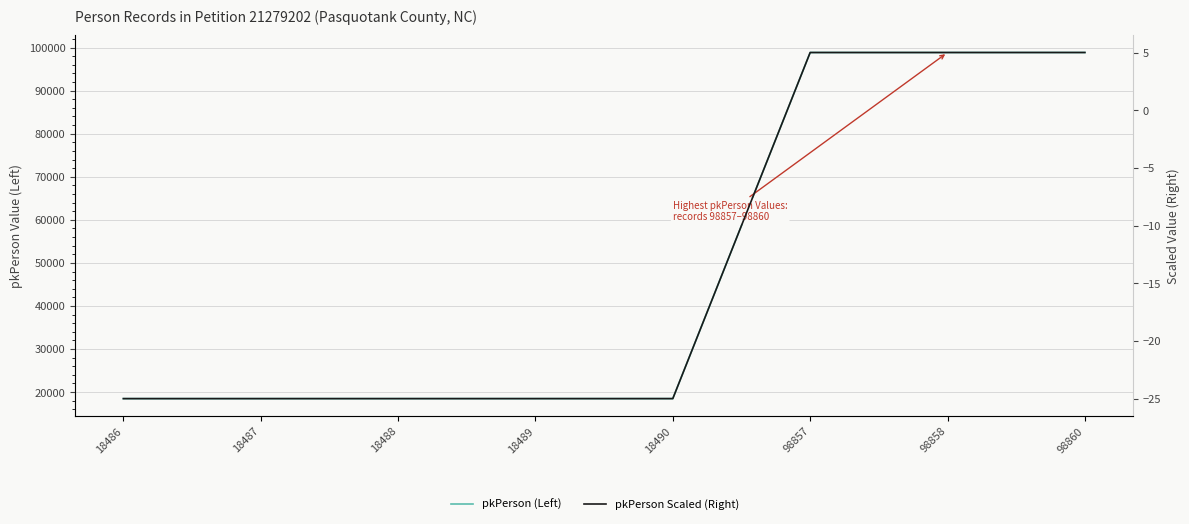

How many lines are shown in the chart?

2